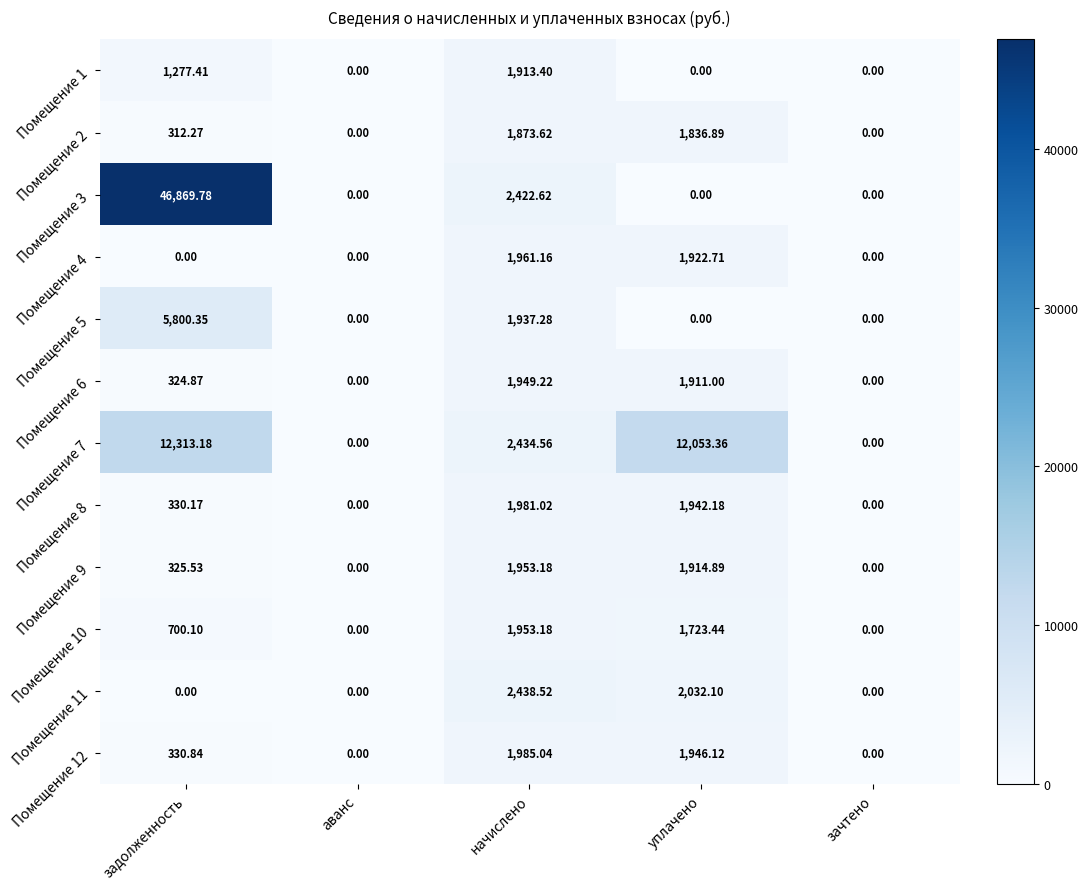

At which category is the sum across all series the highest?

задолженность